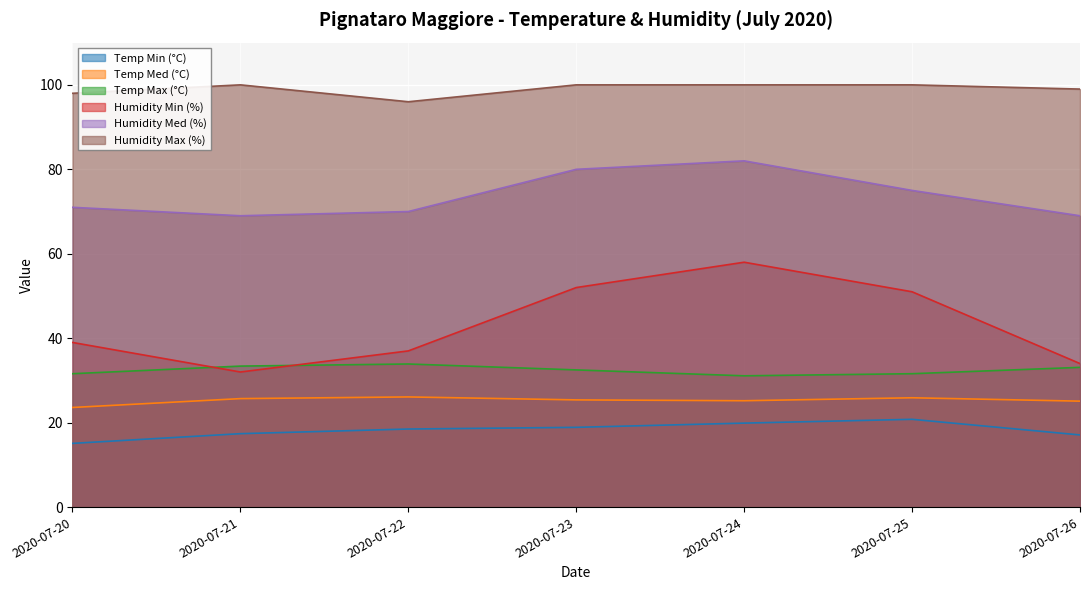

Which series has the largest range (max minus min)?

Humidity Min (%)